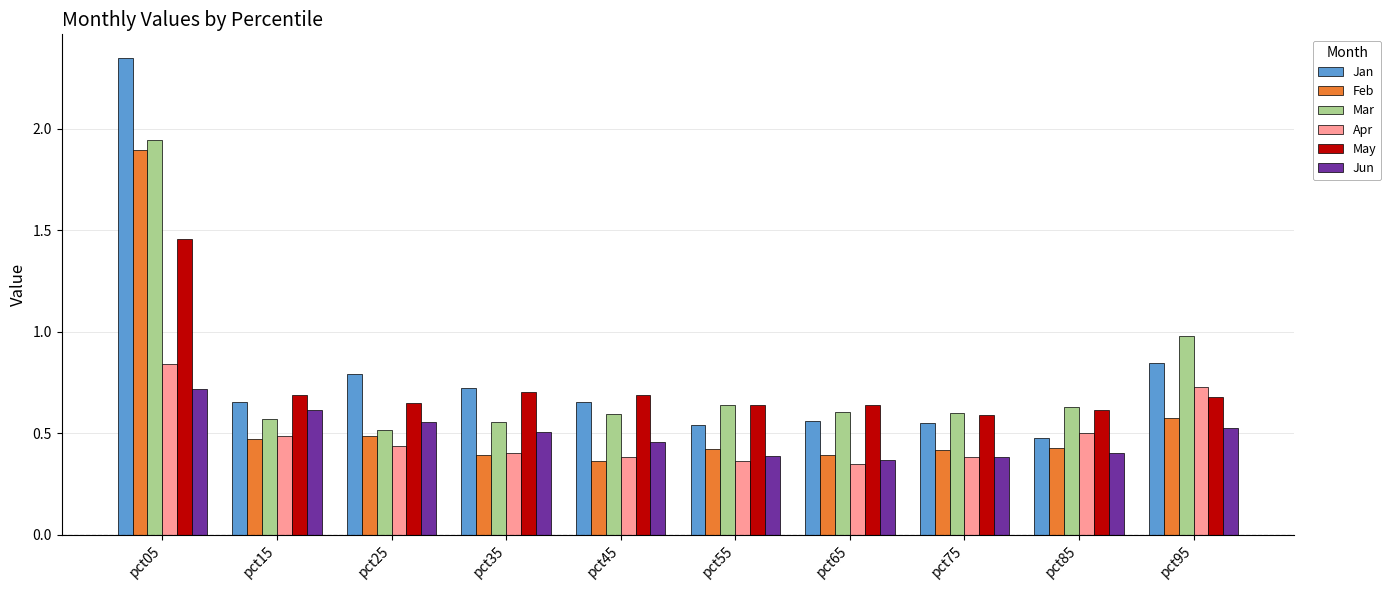

What is the sum of all Feb values?

5.8